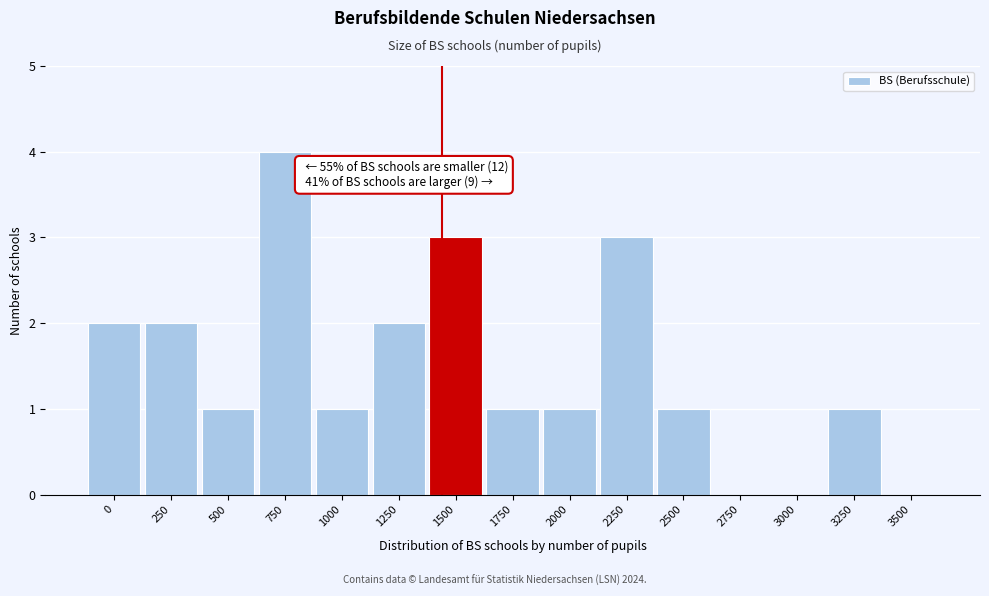

Reading left to right, transcribe all the data shown in this chart.

0=2	250=2	500=1	750=4	1000=1	1250=2	1500=3	1750=1	2000=1	2250=3	2500=1	2750=0	3000=0	3250=1	3500=0